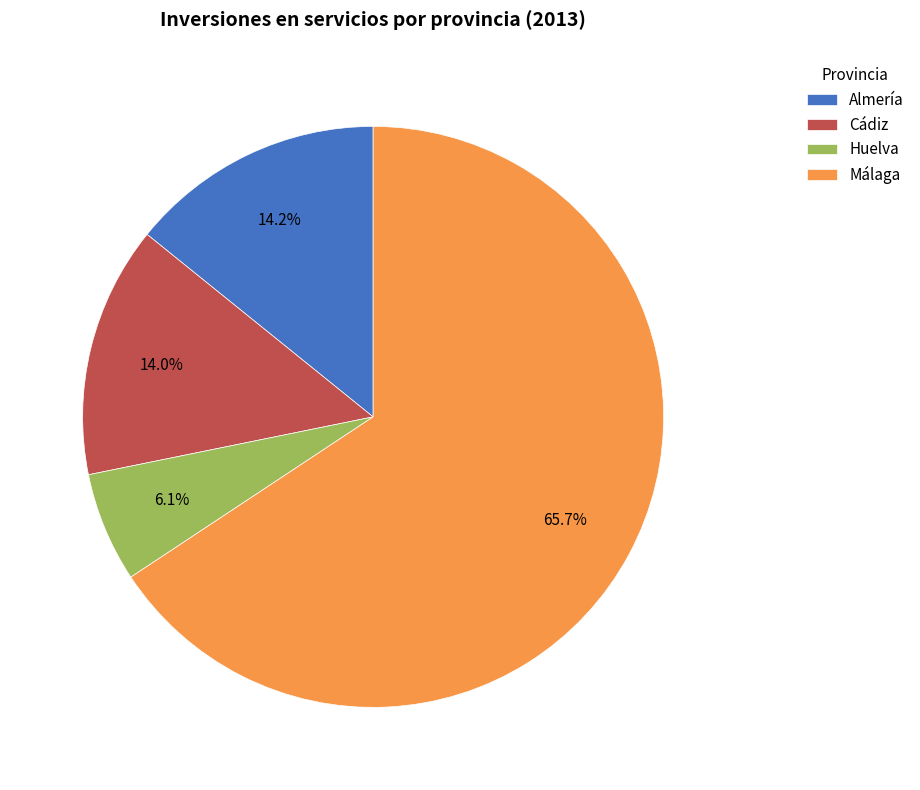

How many segments does this pie chart have?

4